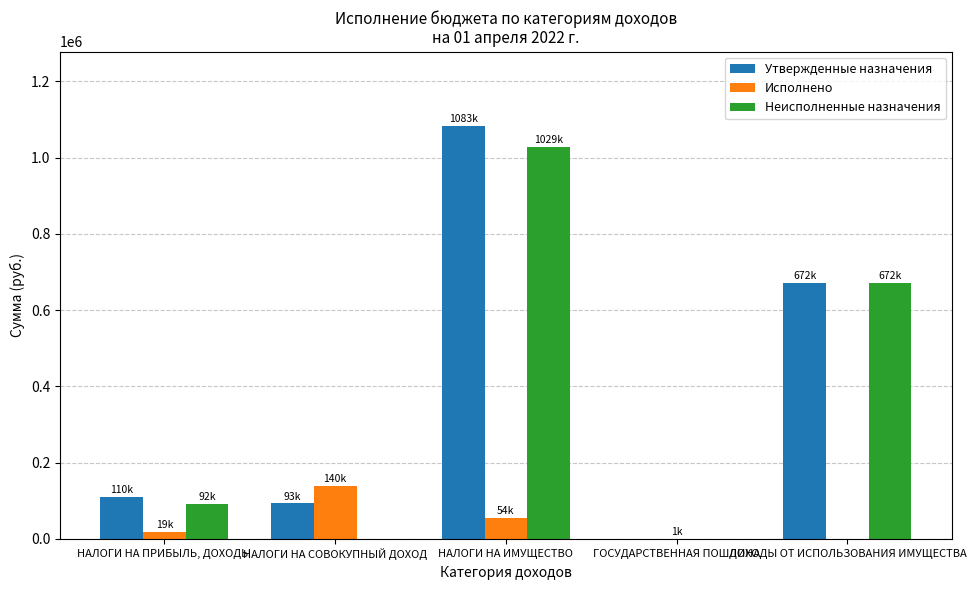

What is the greatest value displayed?

1083000.0